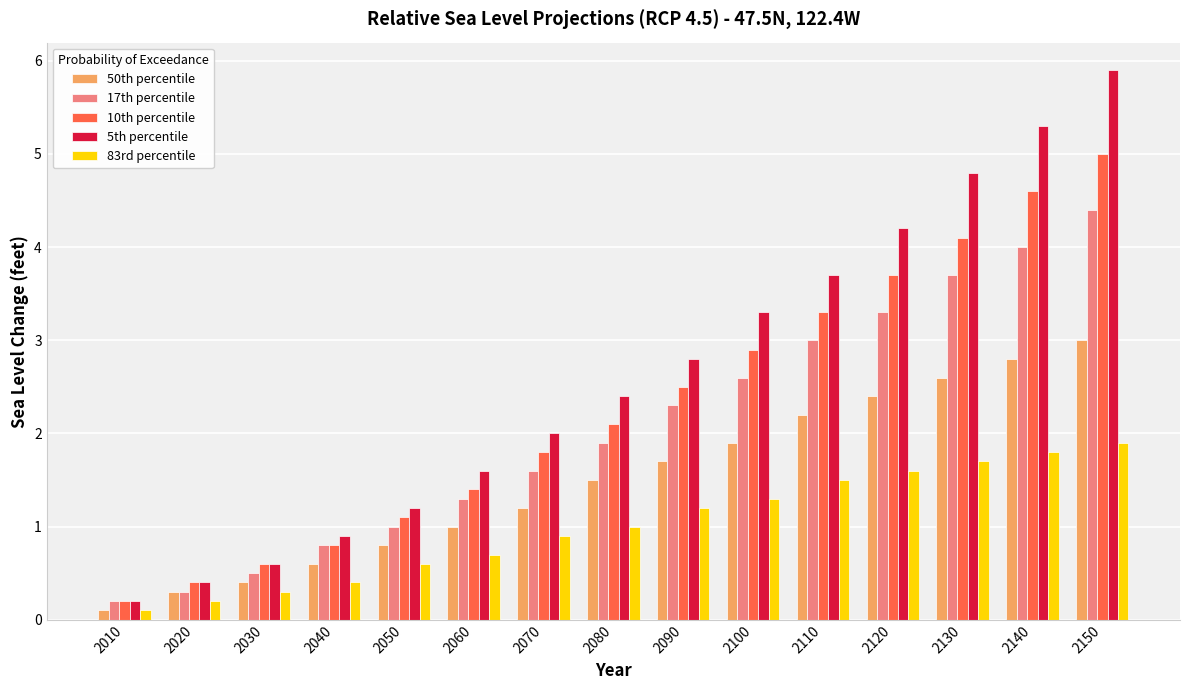

Where is 5th percentile nearest to the value 3?

2090